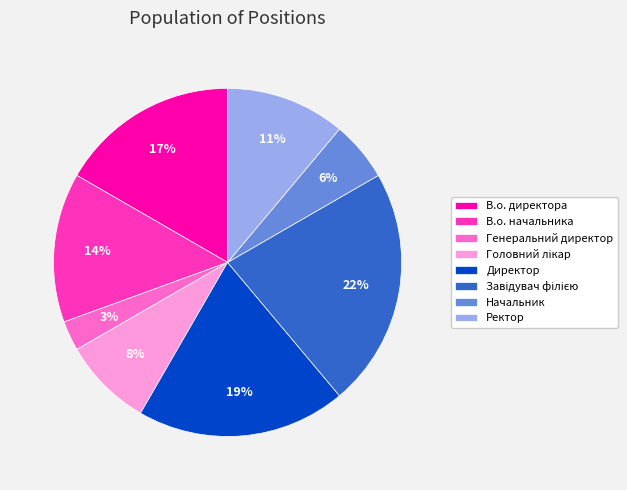

To the nearest percent, what is the difference between the largest and smallest slice percentages?

19%